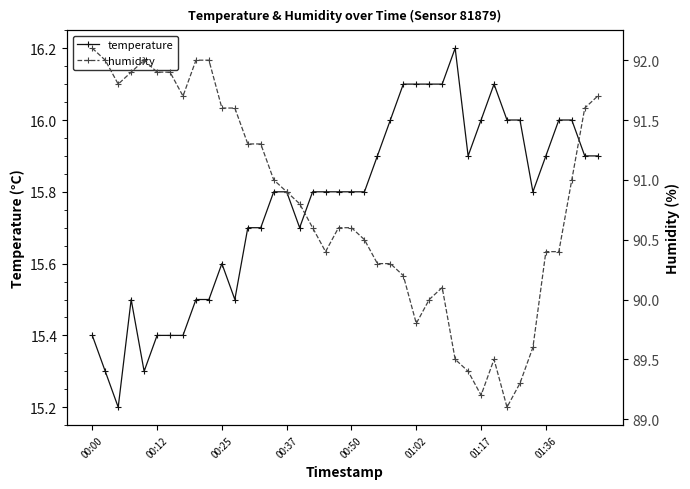

The temperature series shows 5.1 at 01:36. True or false?

False